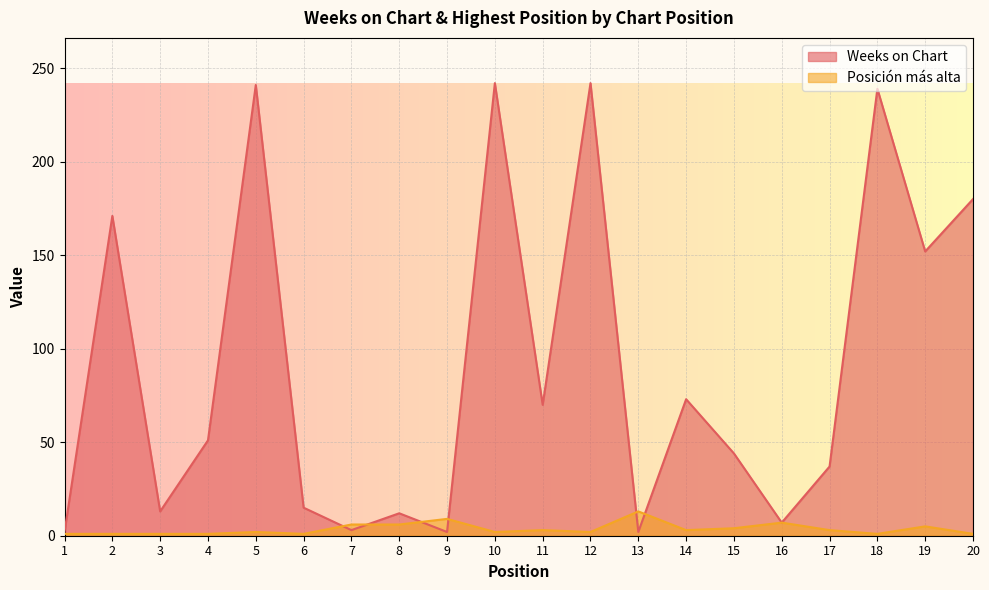

What is the value of the Posición más alta point at the 17th from the left?

3